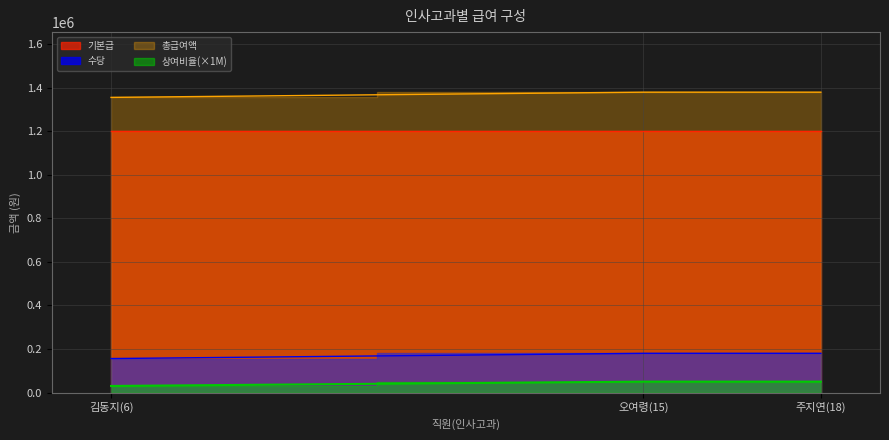

How many lines are shown in the chart?

4